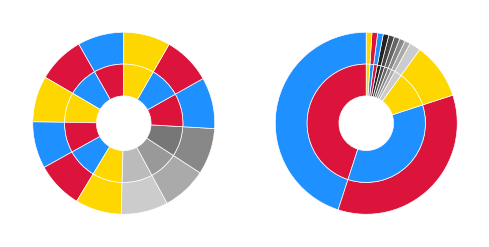

Which slice is the largest?

別所村